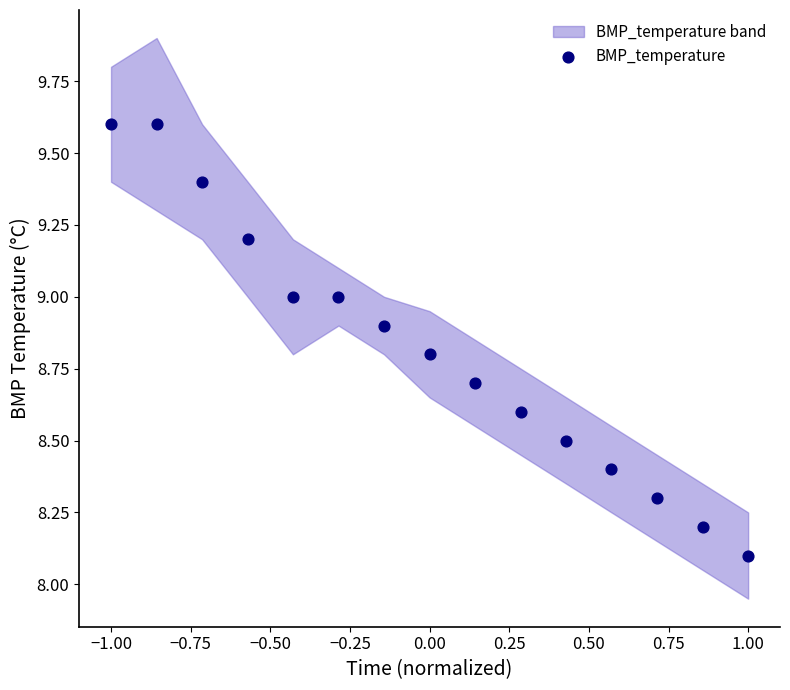

What is the range of X values (max minus min)?

2.0